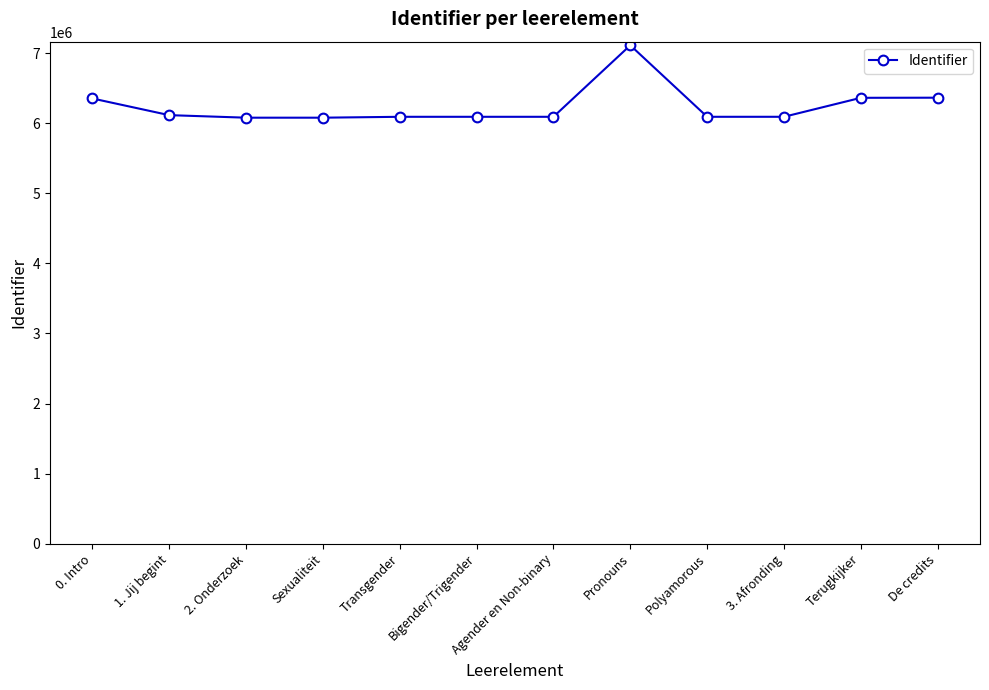

True or false: the data shows 6093787 at Polyamorous.

True